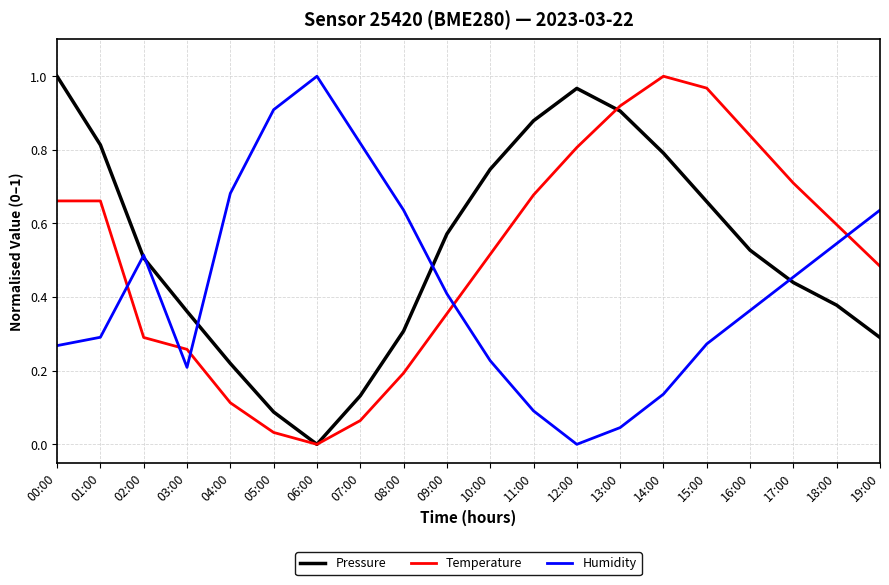

At 05:00, list the series in order from largest to smallest.

Humidity, Pressure, Temperature